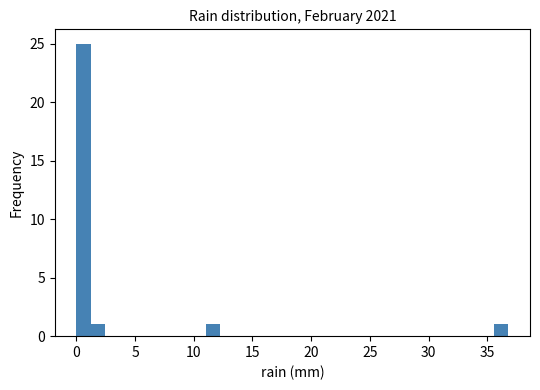

Around what value on the x-axis is the tallest bar? Give the approximate position of its centre, as read against the axis.

0.5